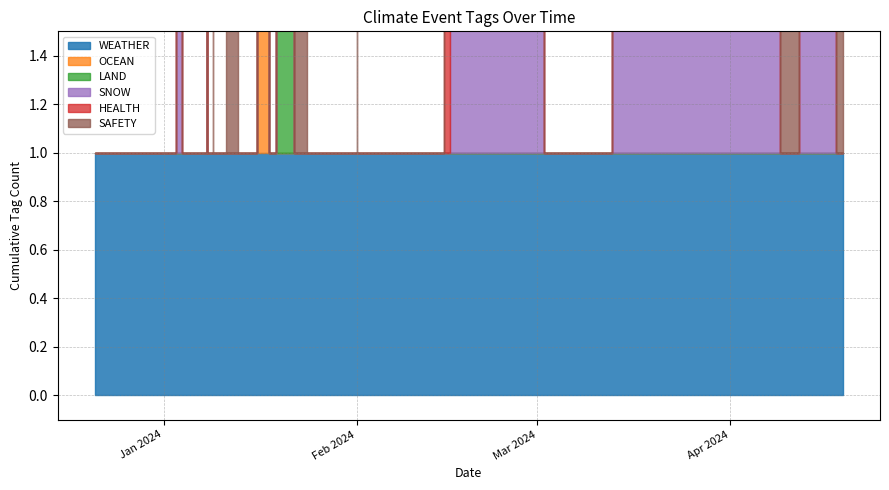

True or false: SAFETY and WEATHER intersect in this chart.

False